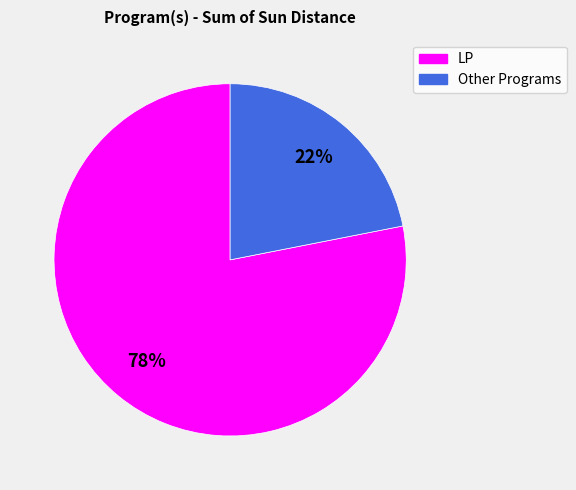

Is there a majority slice in this chart?

Yes